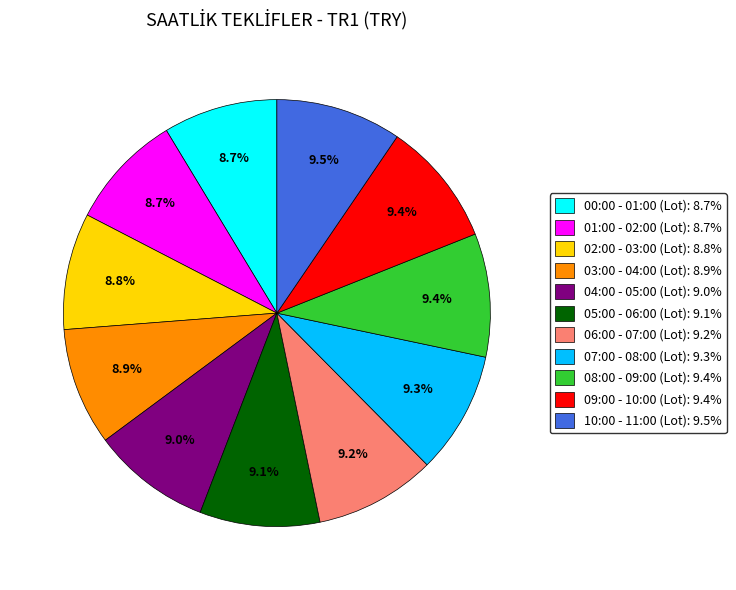

Count the number of slices in the pie.

11